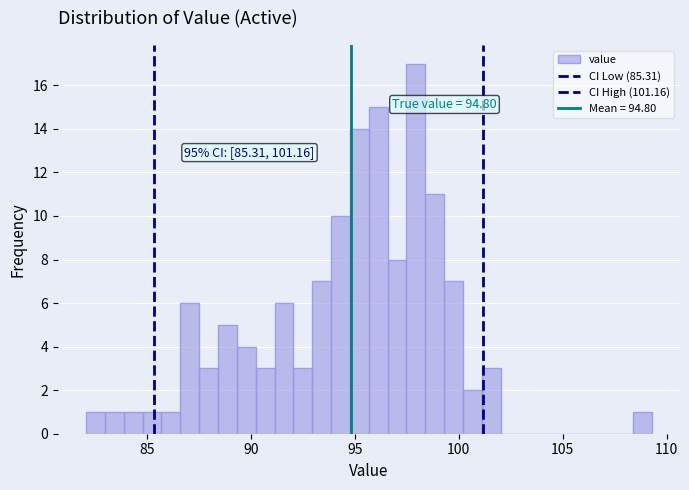

Read against the x-axis, roughly where is the centre of the tallest bar?

98.0